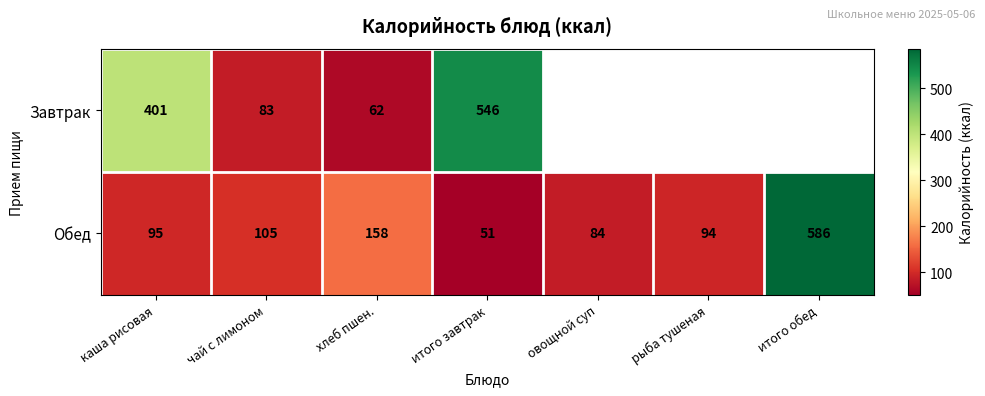

What is the sum of the Обед values at чай с лимоном and итого обед?

691